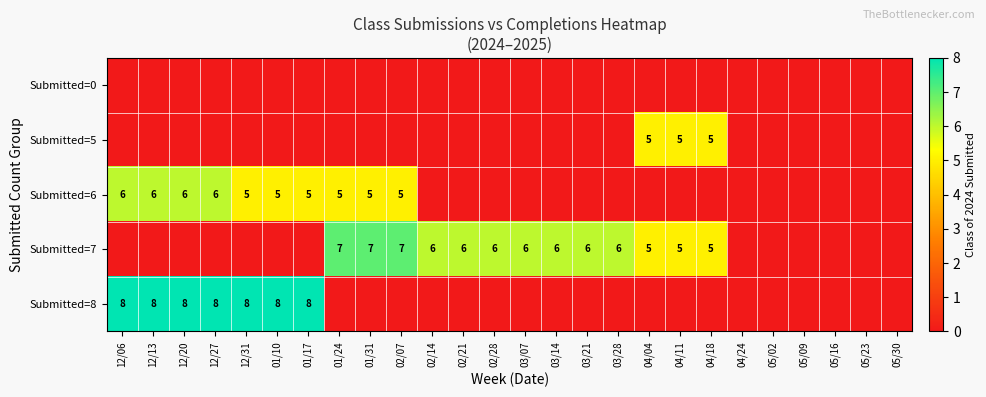

The value of Submitted=7 at 02/21 is 3. True or false?

False